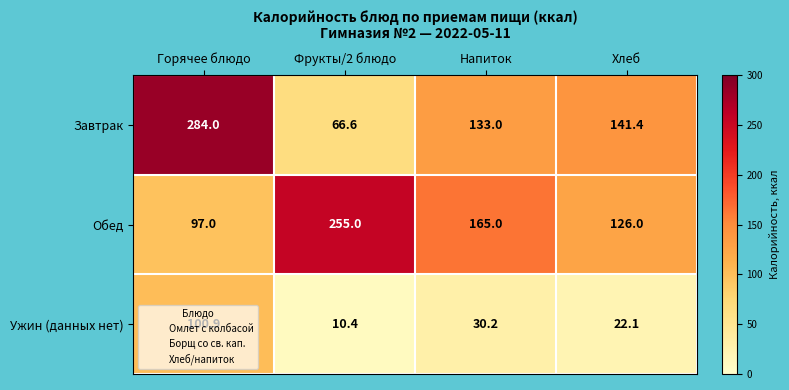

Is the value of Обед at Горячее блюдо greater than the value of Завтрак at Горячее блюдо?

No